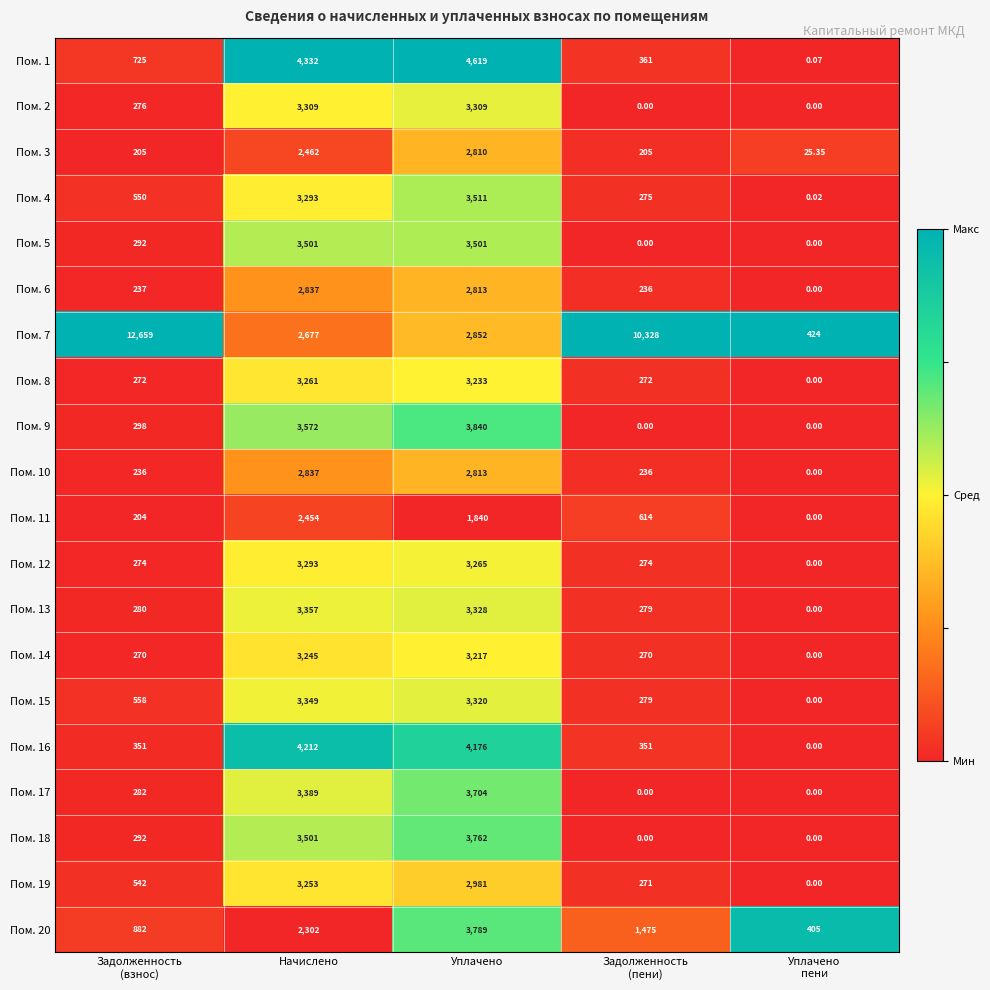

Is the value of Пом. 1 at Уплачено greater than the value of Пом. 20 at Уплачено?

Yes